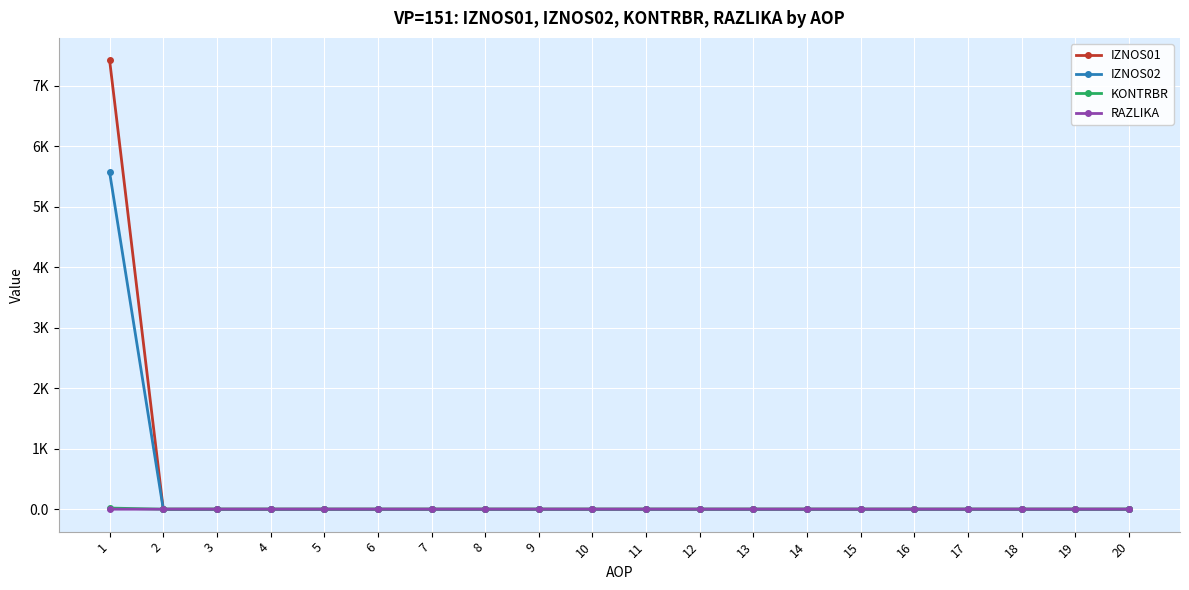

List the series in order of their peak value, lowest first.

RAZLIKA, KONTRBR, IZNOS02, IZNOS01